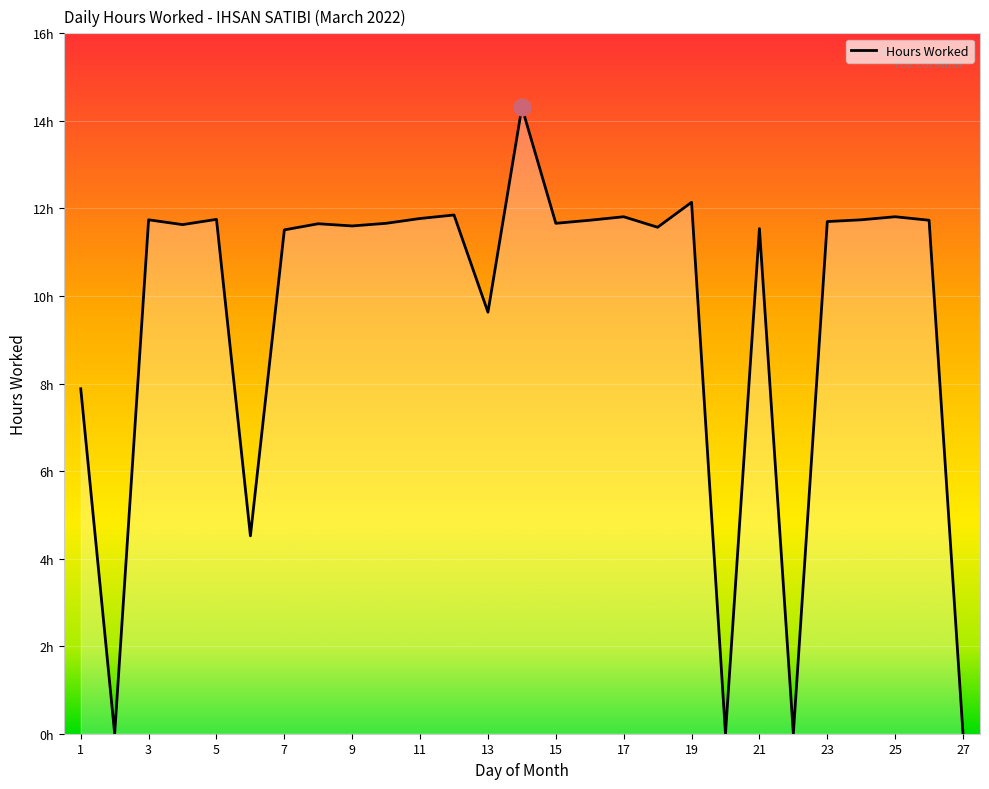

List the labels in order of value, smallest first.

2, 20, 22, 27, 6, 1, 13, 7, 21, 18, 9, 4, 8, 10, 15, 23, 16, 26, 3, 24, 5, 11, 17, 25, 12, 19, 14